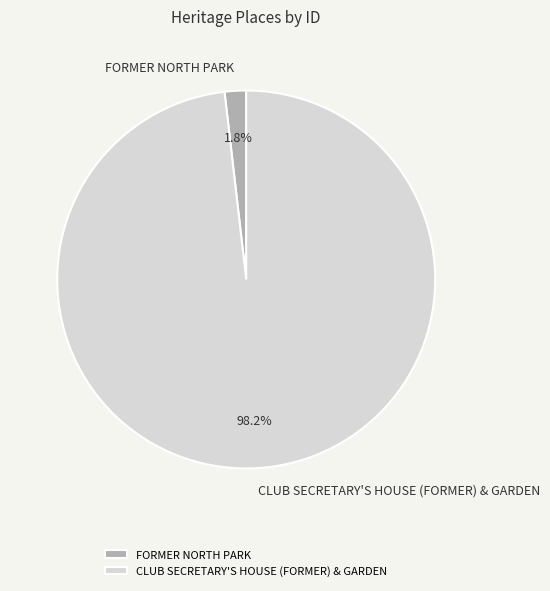

Is it true that FORMER NORTH PARK is 10% of the pie?

False